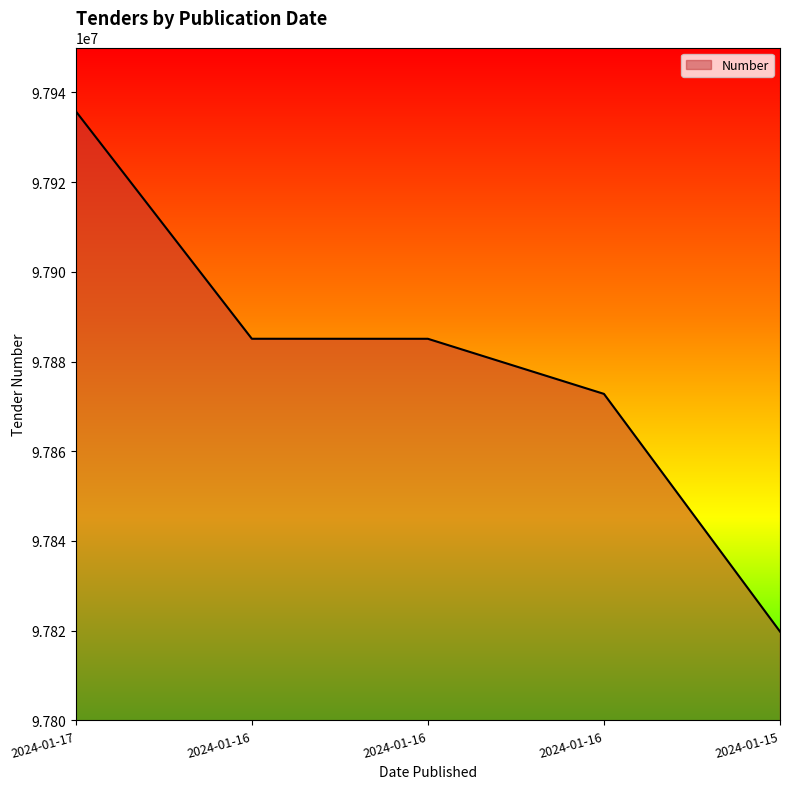

Reading left to right, extract all data points from this chart.

97935789	97885074	97885067	97872787	97819805